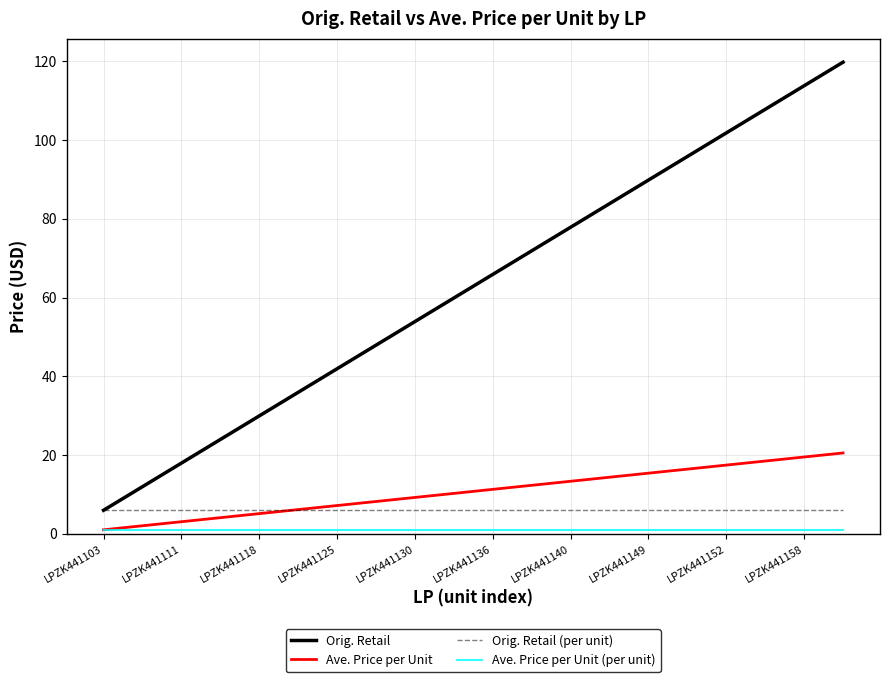

True or false: Ave. Price per Unit and Orig. Retail cross at least once.

False